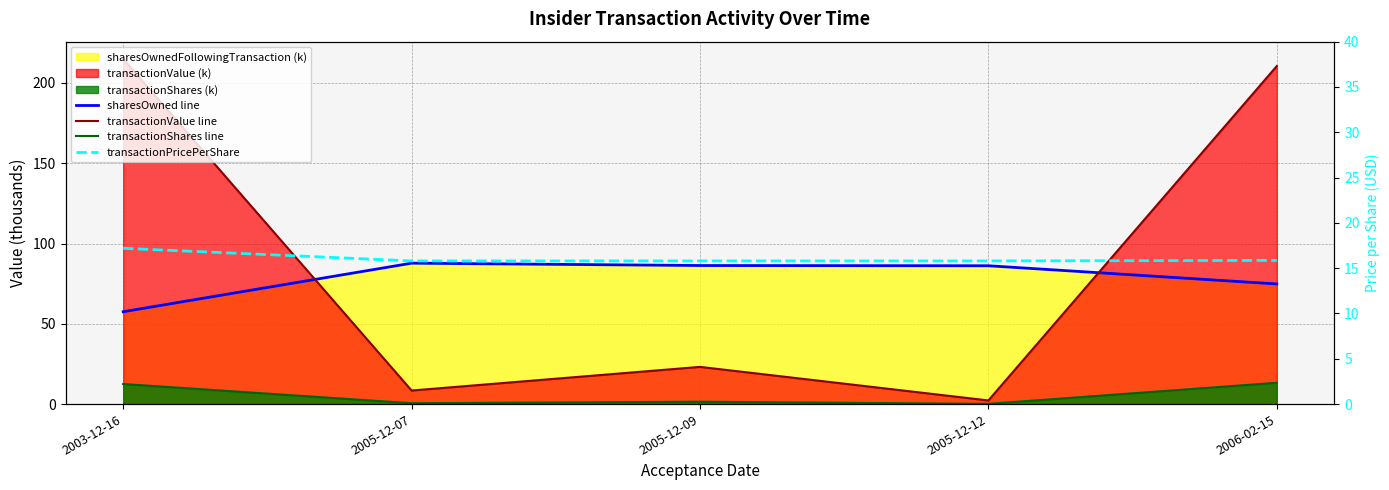

Where is transactionShares line nearest to the value 6?

2005-12-09